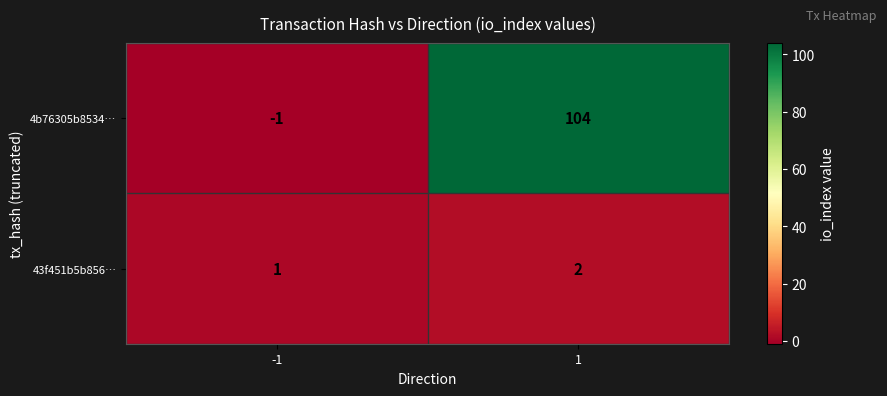

Reading left to right, what are all the values shown in this chart?

4b76305b8534…: -1=-1	1=104
43f451b5b856…: -1=1	1=2